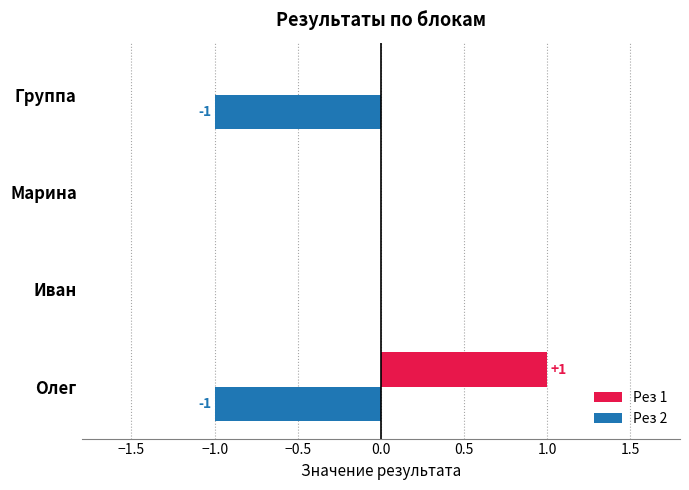

Which series has the largest total across all categories?

Рез 1